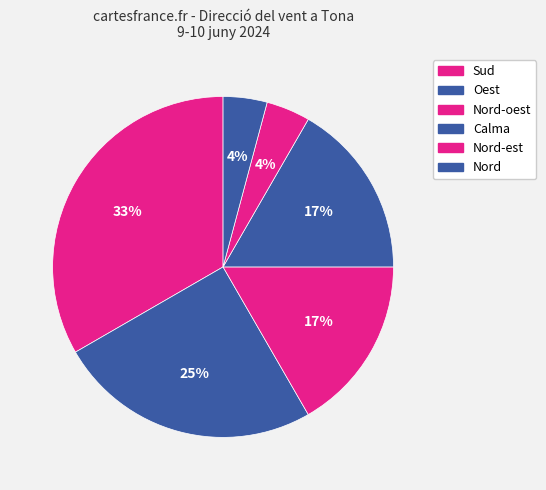

How many slices are in this pie chart?

6